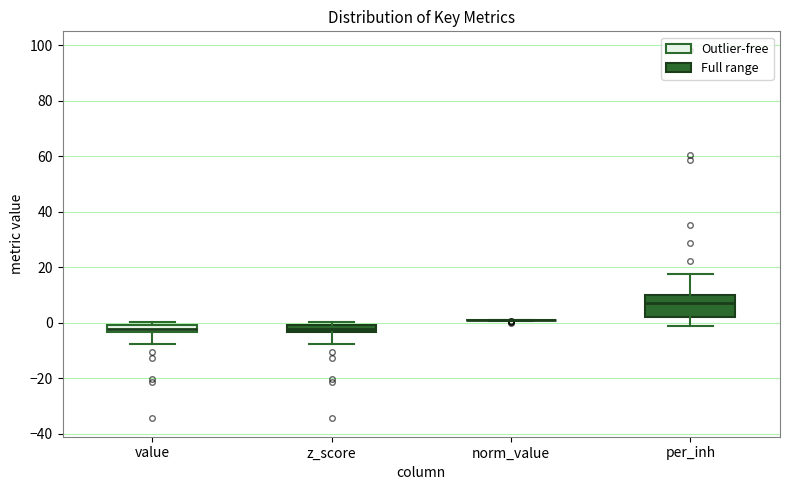

Where does the lower whisker of the box for value end on the y-axis? The values are not printed on the chart, so give them approximately, as read against the axis.

-8